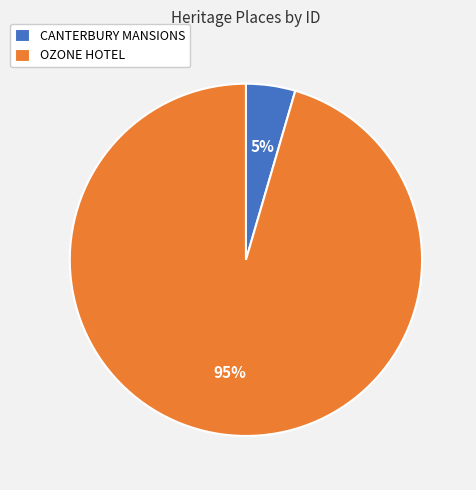

Which category has the biggest portion of the pie?

OZONE HOTEL